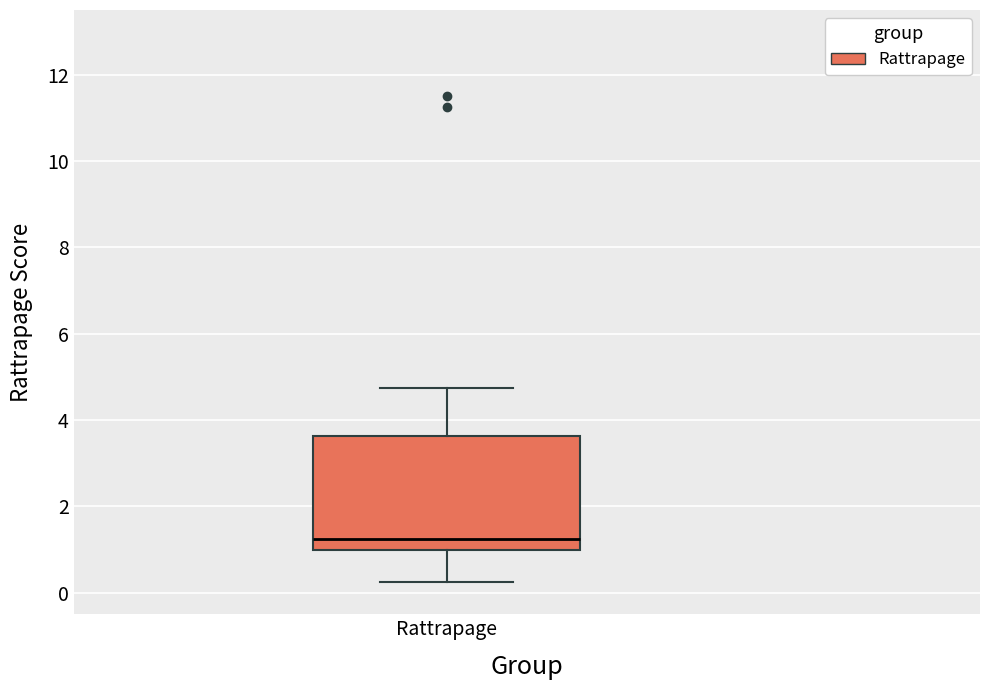

Read this box plot against the y-axis: the position of the median line, the range covered by the box, and the ends of both whiskers. The values are not printed on the chart, so give them approximately, as read against the axis.

median 1.2, box 1.0 to 3.6, whiskers 0.2 to 4.8